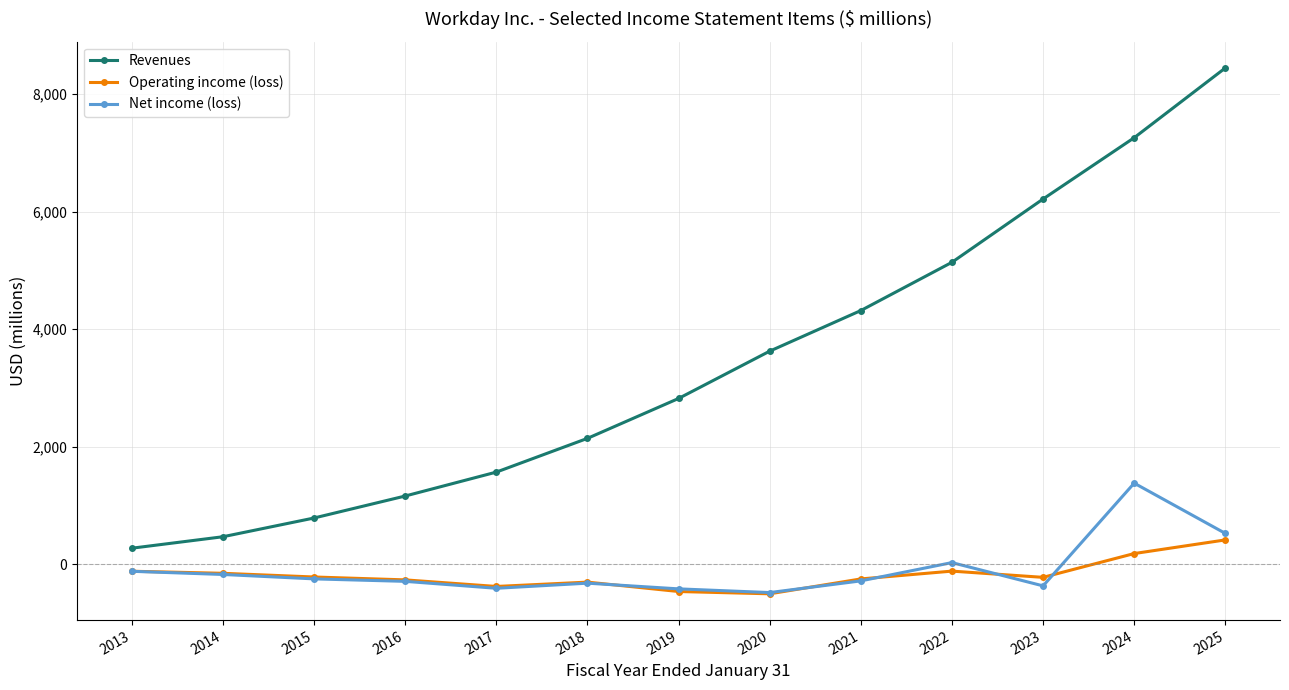

What is the approximate value of Operating income (loss) at 2022?

-116